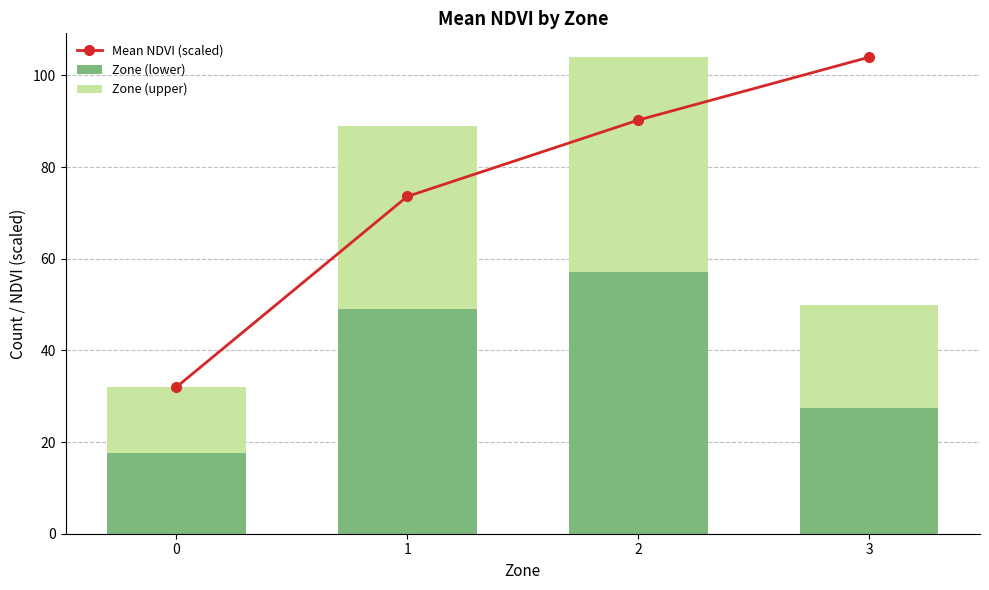

What is the average value of the Zone (upper) series?

30.9